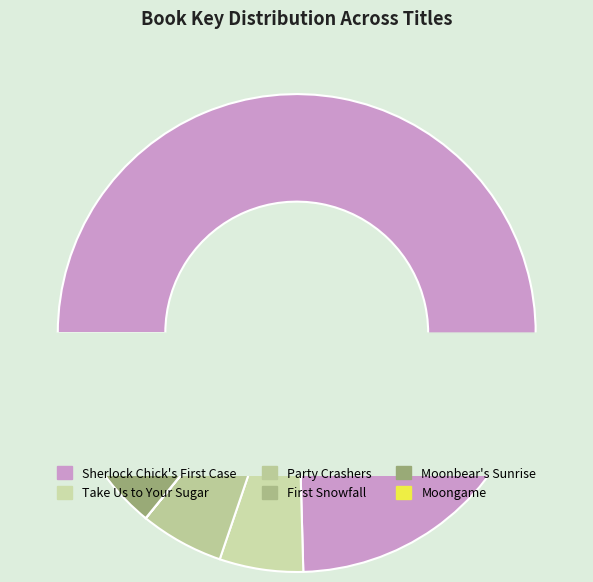

How many segments does this pie chart have?

6